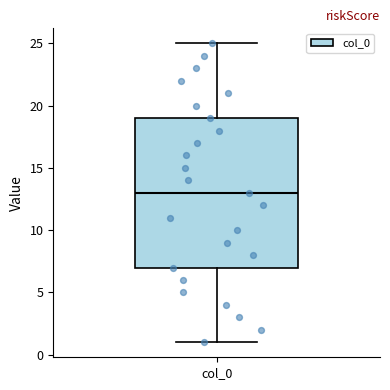

Where does the upper whisker of the box for col_0 end on the y-axis? The values are not printed on the chart, so give them approximately, as read against the axis.

25